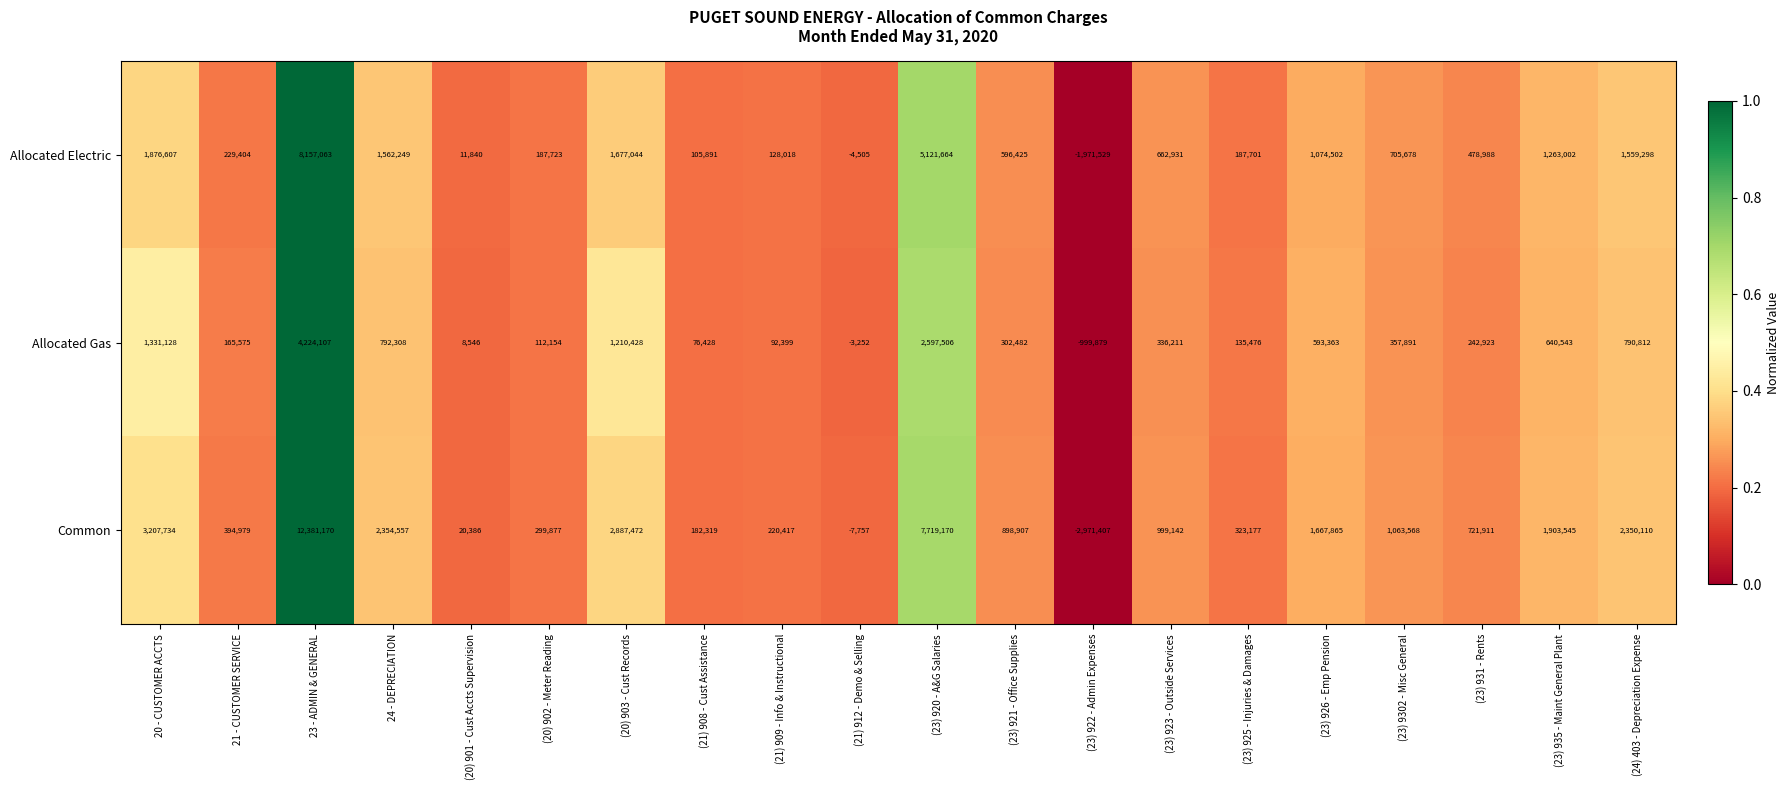

True or false: Common has a value of 16708827 at 23 - ADMIN & GENERAL.

False